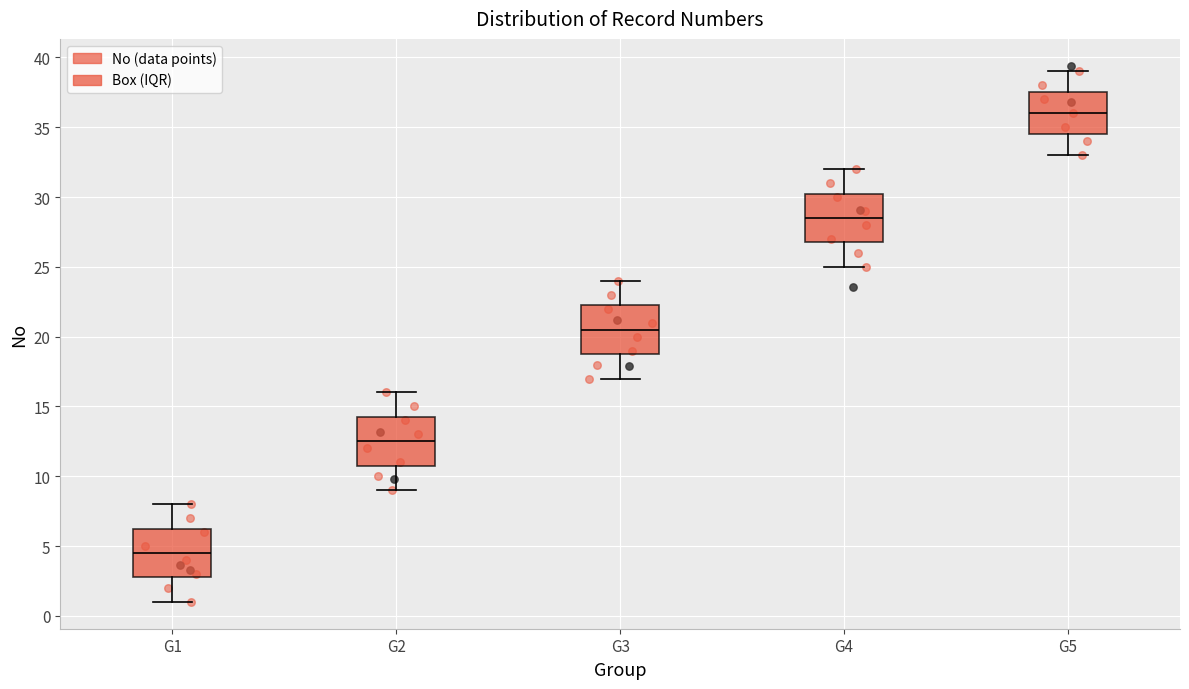

Reading left to right, read every box against the y-axis: the position of its median line, the range the box covers, and the ends of its whiskers. The values are not printed on the chart, so give them approximately, as read against the axis.

G1: median 4.5, box 3.0 to 6.5, whiskers 1.0 to 8.0
G2: median 12.5, box 11.0 to 14.5, whiskers 9.0 to 16.0
G3: median 20.5, box 19.0 to 22.5, whiskers 17.0 to 24.0
G4: median 28.5, box 27.0 to 30.5, whiskers 25.0 to 32.0
G5: median 36.0, box 34.5 to 37.5, whiskers 33.0 to 39.0